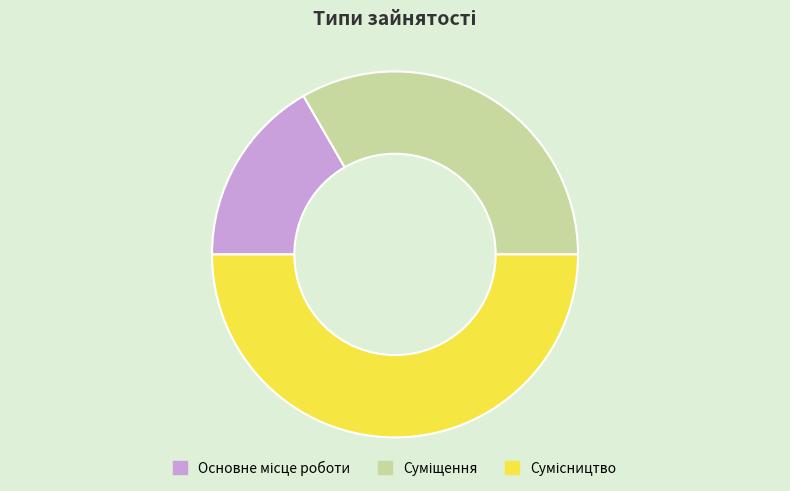

How many slices are in this pie chart?

3